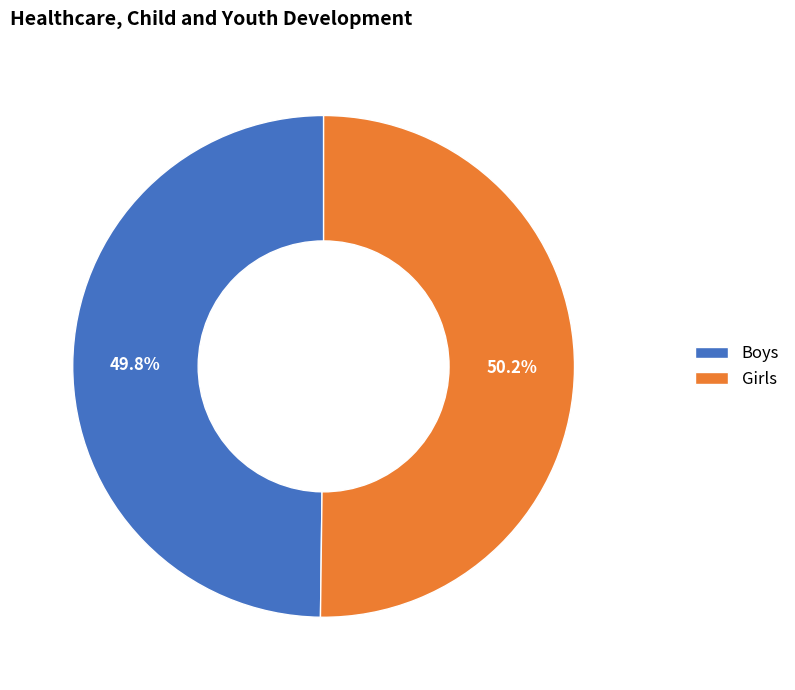

Is there a majority slice in this chart?

Yes